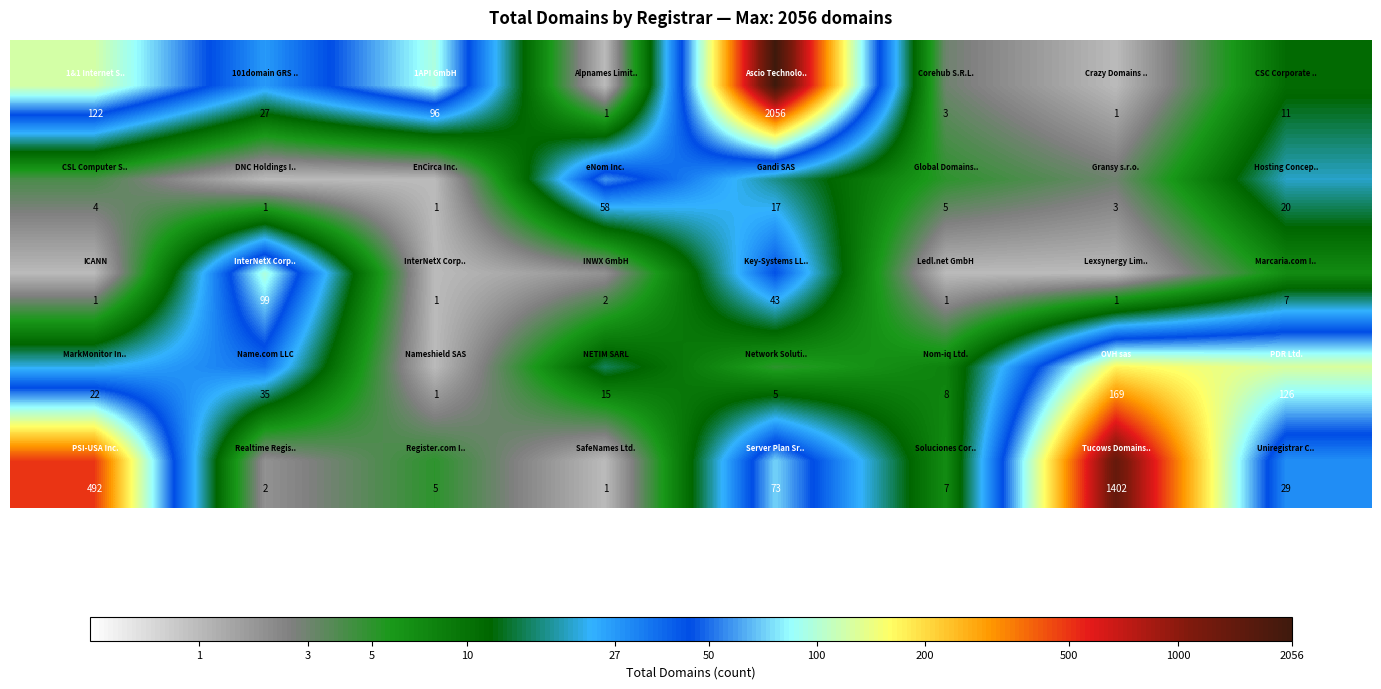

At how many categories does at least one series exceed 291?

3